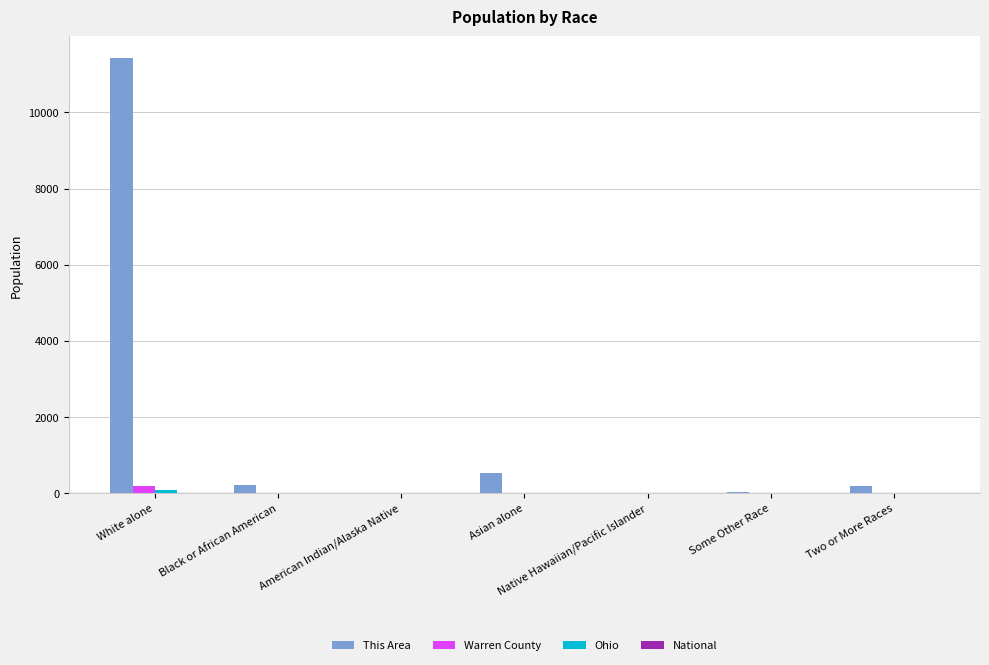

Which series has the widest spread of values?

This Area